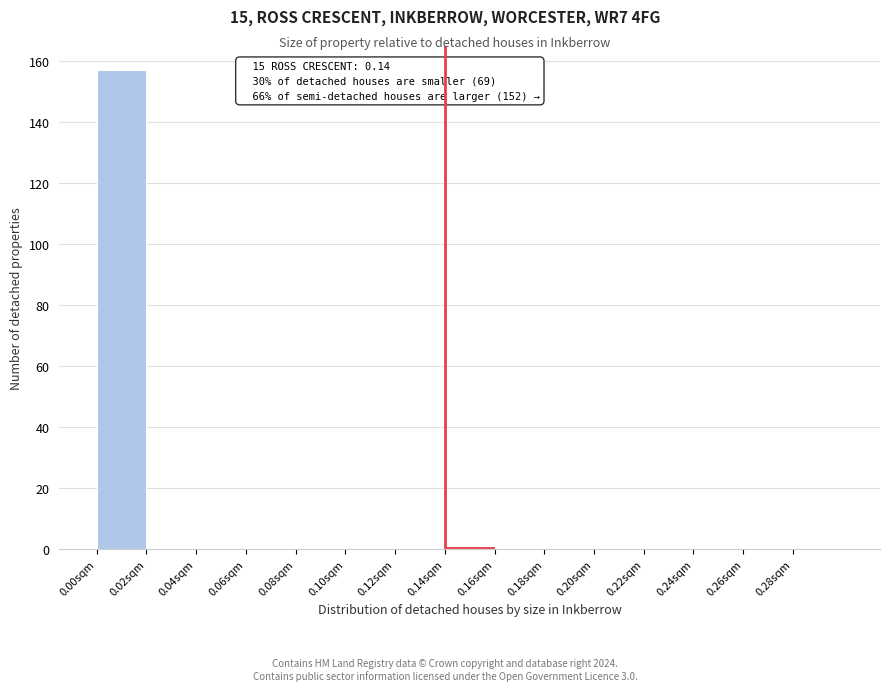

Over which range of the x-axis is the bar tallest?

0.00 to 0.02